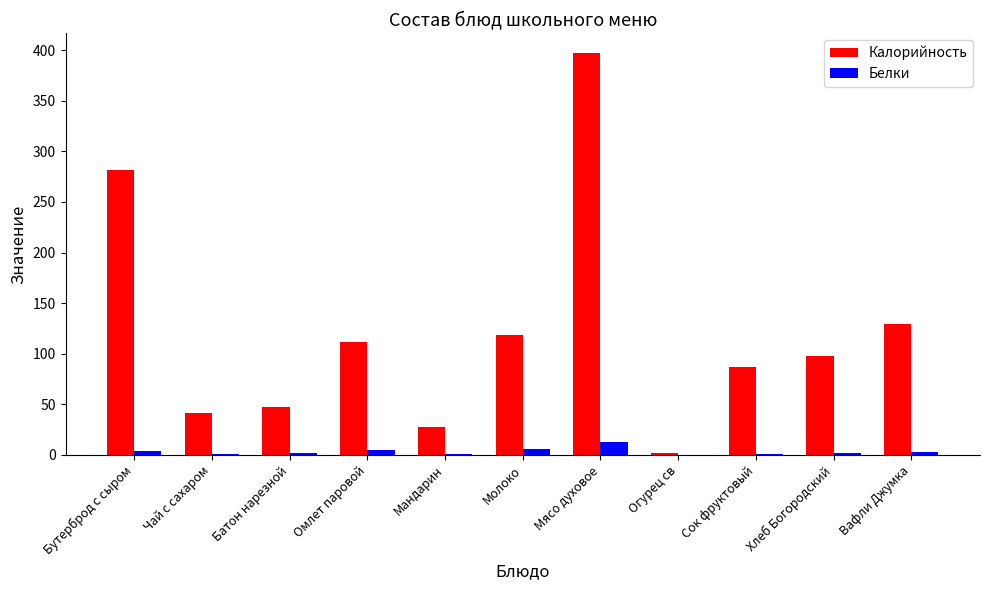

At which label is Калорийность closest to 199?

Вафли Джумка